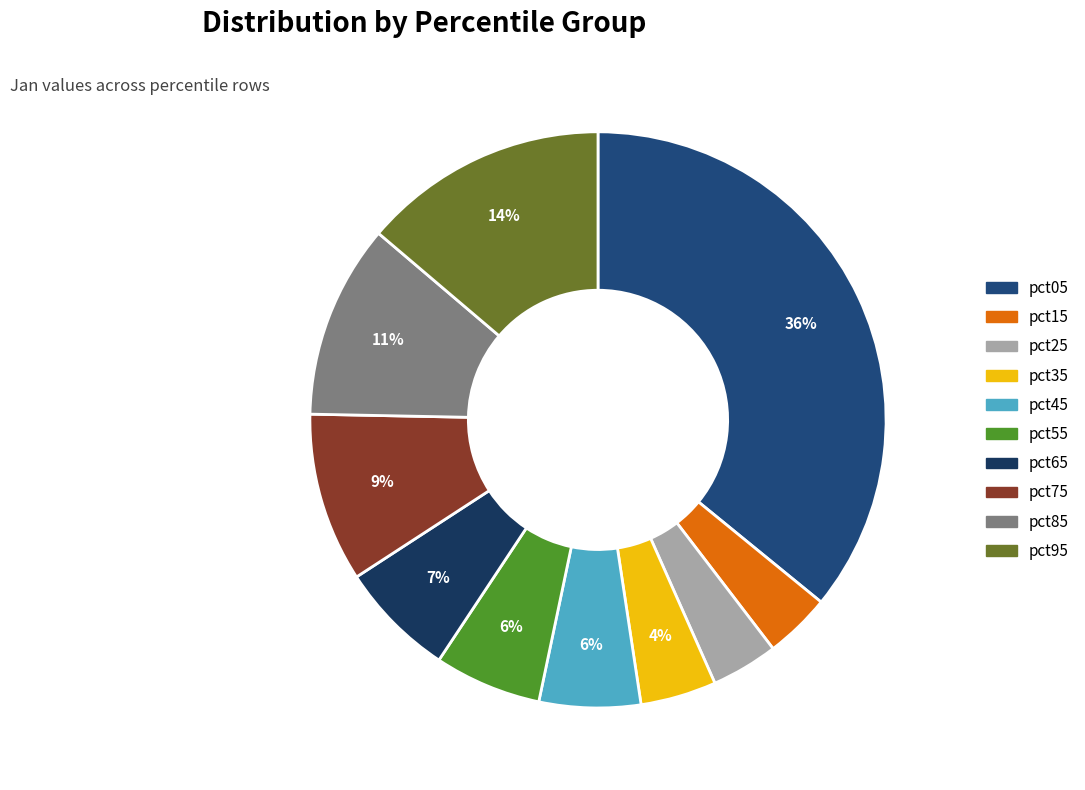

Count the number of slices in the pie.

10